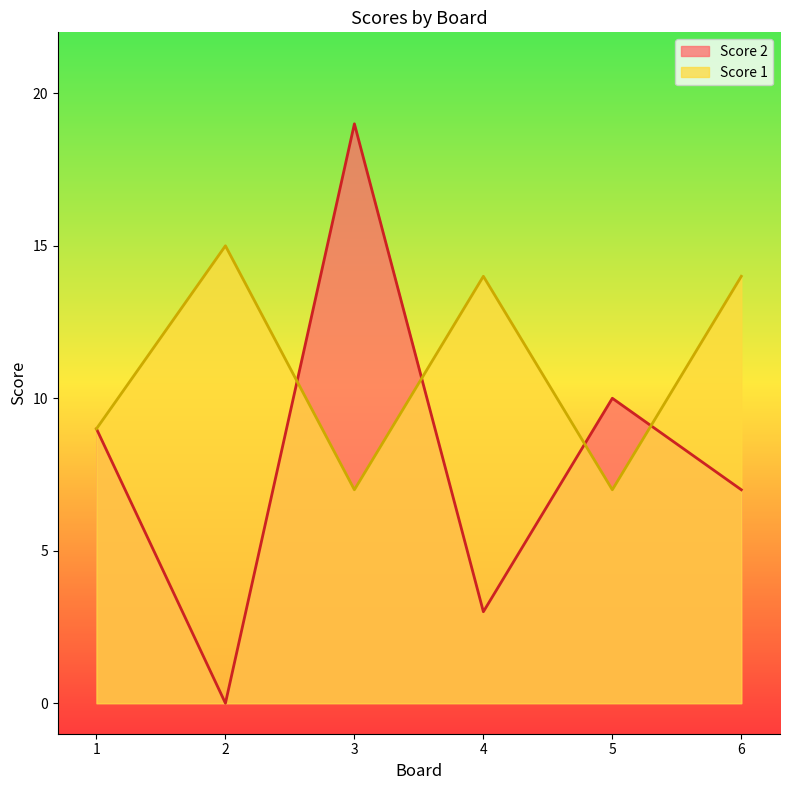

Is the value of Score 1 at 5 greater than the value of Score 2 at 6?

No